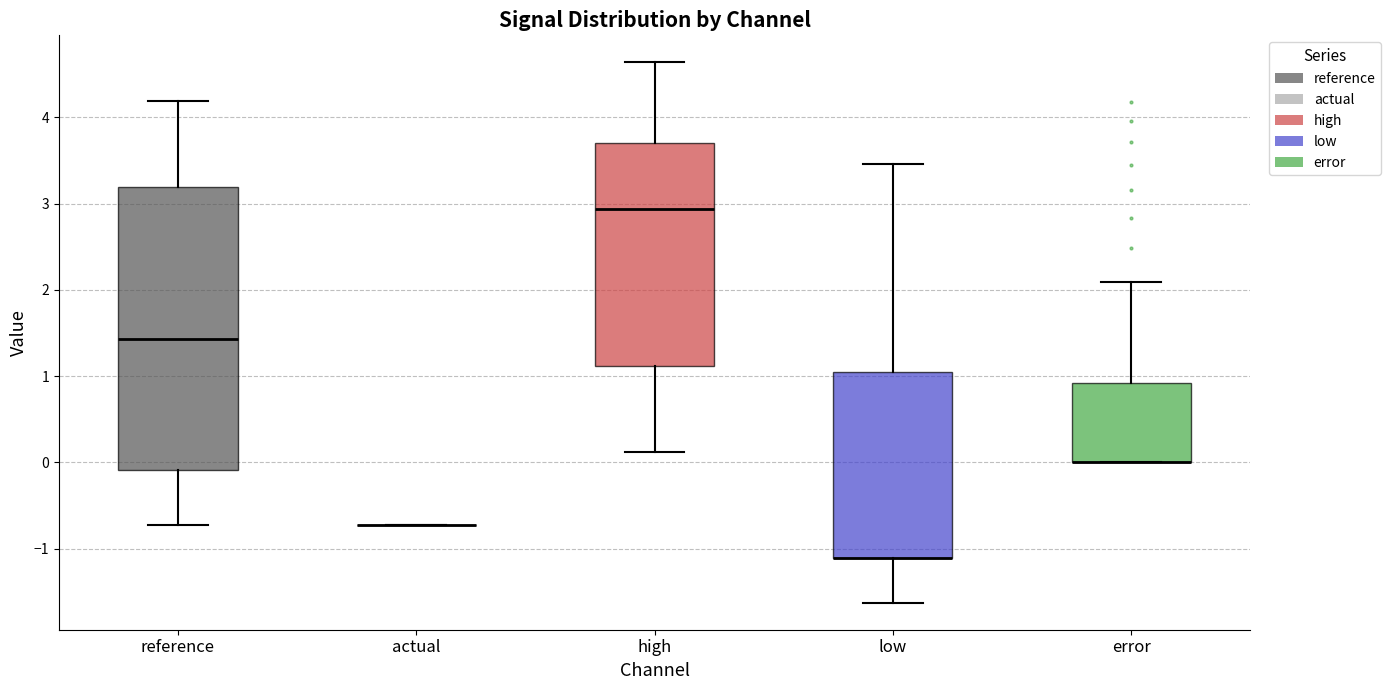

Reading left to right, read every box against the y-axis: the position of its median line, the range the box covers, and the ends of its whiskers. The values are not printed on the chart, so give them approximately, as read against the axis.

reference: median 1.4, box -0.1 to 3.2, whiskers -0.7 to 4.2
actual: box collapsed to a line at -0.7, whiskers -0.7 to -0.7
high: median 2.9, box 1.1 to 3.7, whiskers 0.1 to 4.6
low: median -1.1 (drawn on the box's lower edge), box -1.1 to 1.1, whiskers -1.6 to 3.5
error: median 0.0 (drawn on the box's lower edge), box 0.0 to 0.9, whiskers 0.0 to 2.1